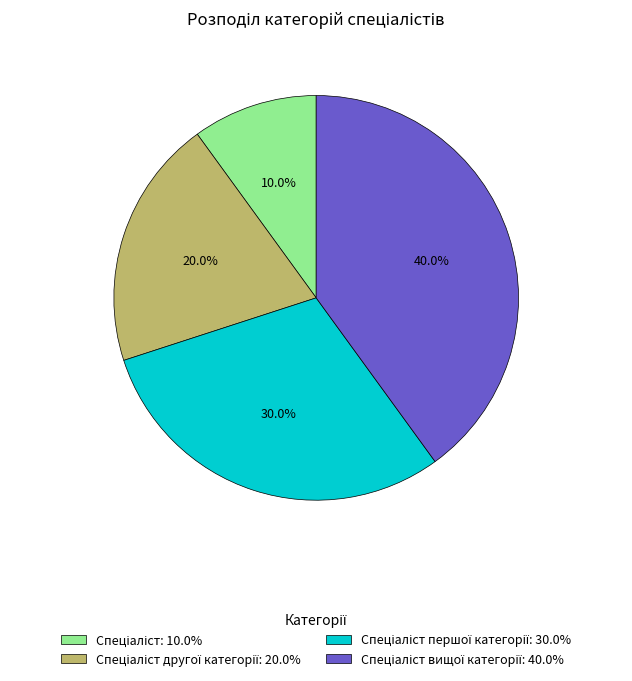

Is there a majority slice in this chart?

No